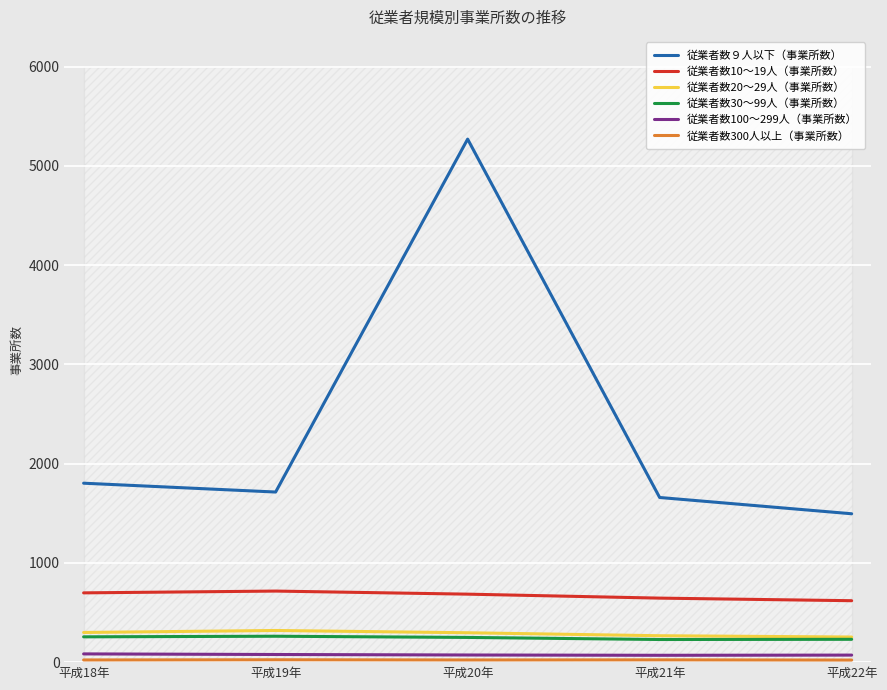

How many interior local peaks does the 従業者数９人以下（事業所数） series have?

1